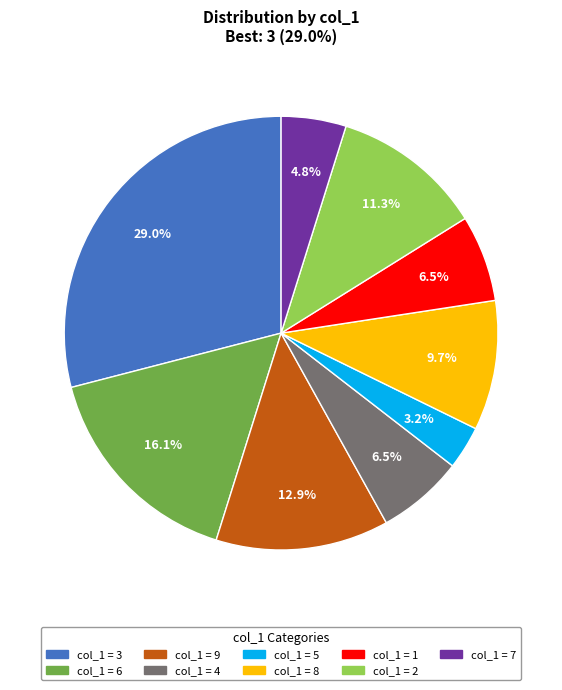

Is there a majority slice in this chart?

No